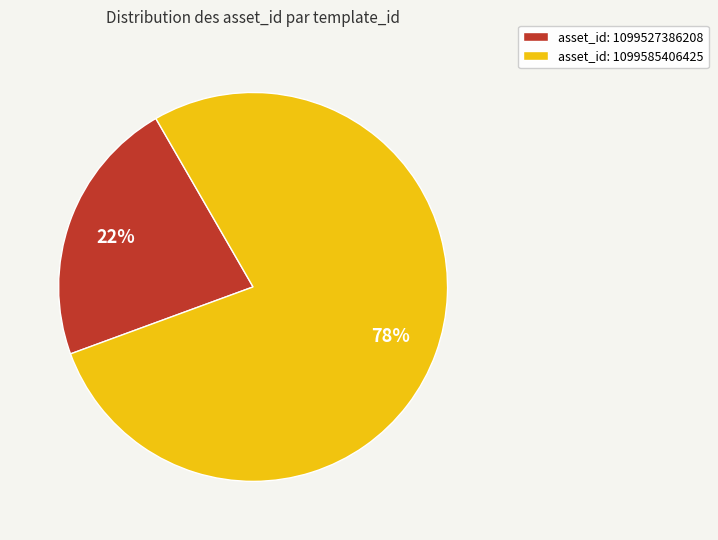

Is there any slice that represents more than half of the pie?

Yes